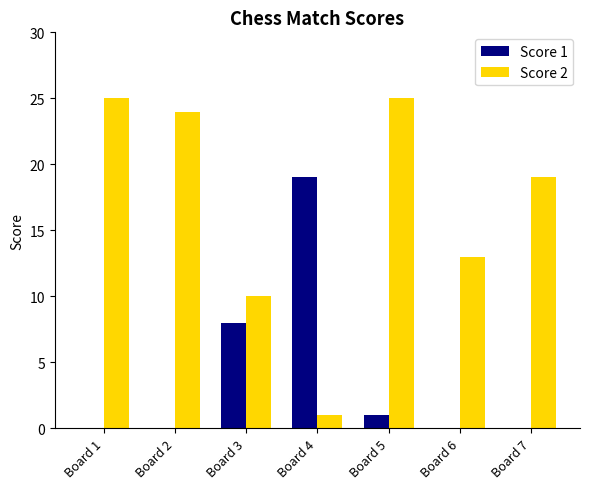

What is the spread (max minus min) of values at Board 4?

18